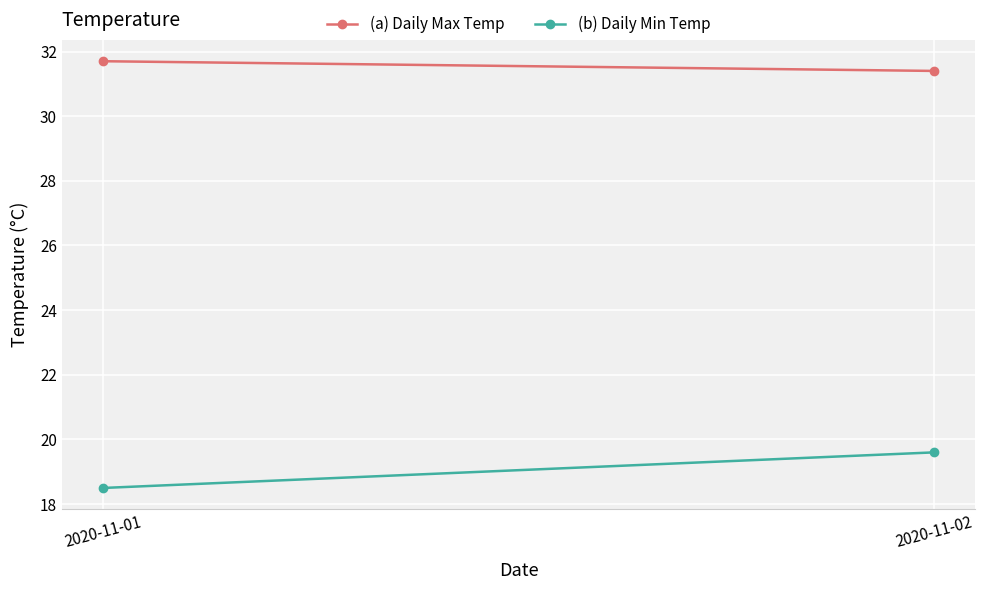

At which category is the sum across all series the highest?

2020-11-02